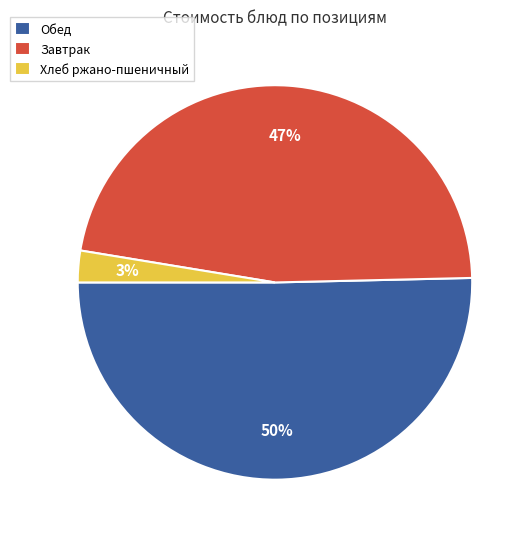

Is it true that Хлеб ржано-пшеничный is 14% of the pie?

False